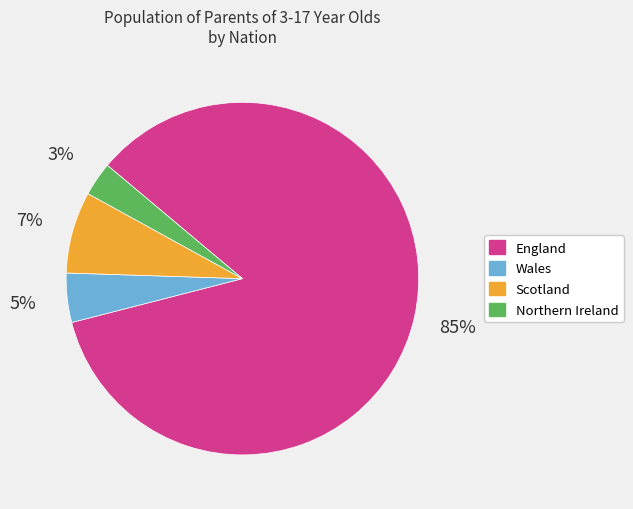

Count the number of slices in the pie.

4